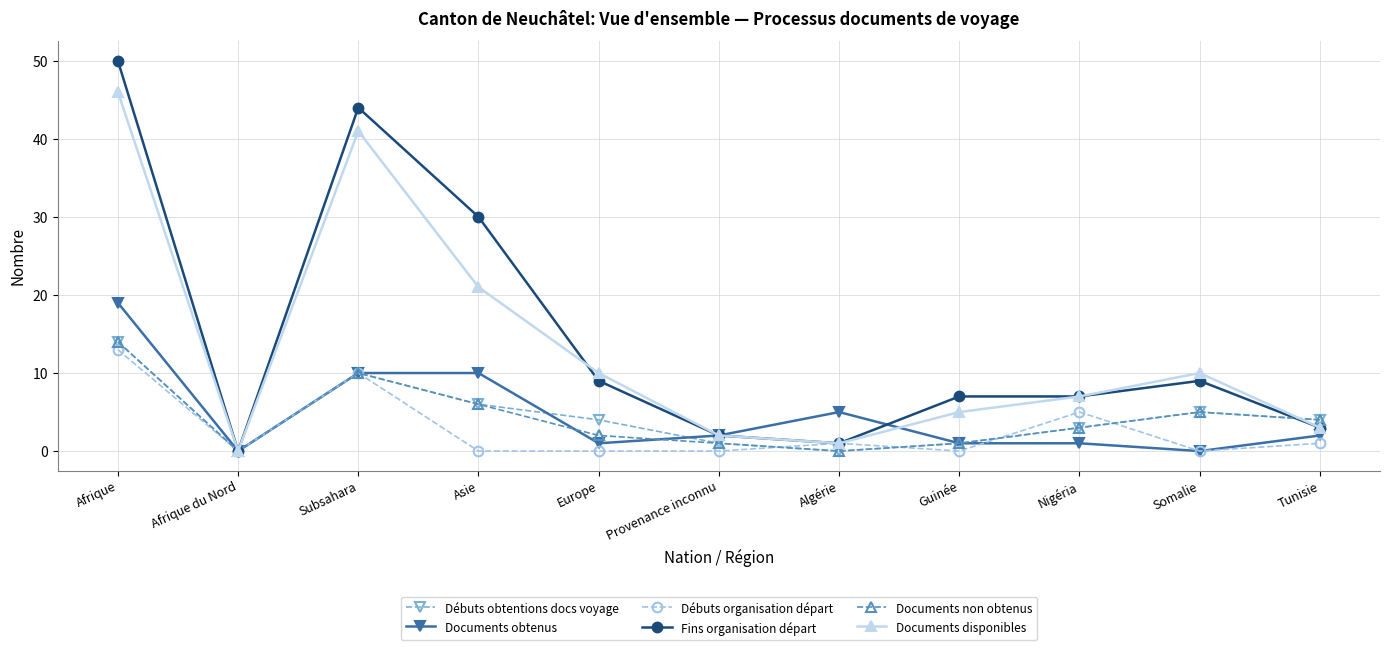

What is the label of the 11th point from the left?

Tunisie